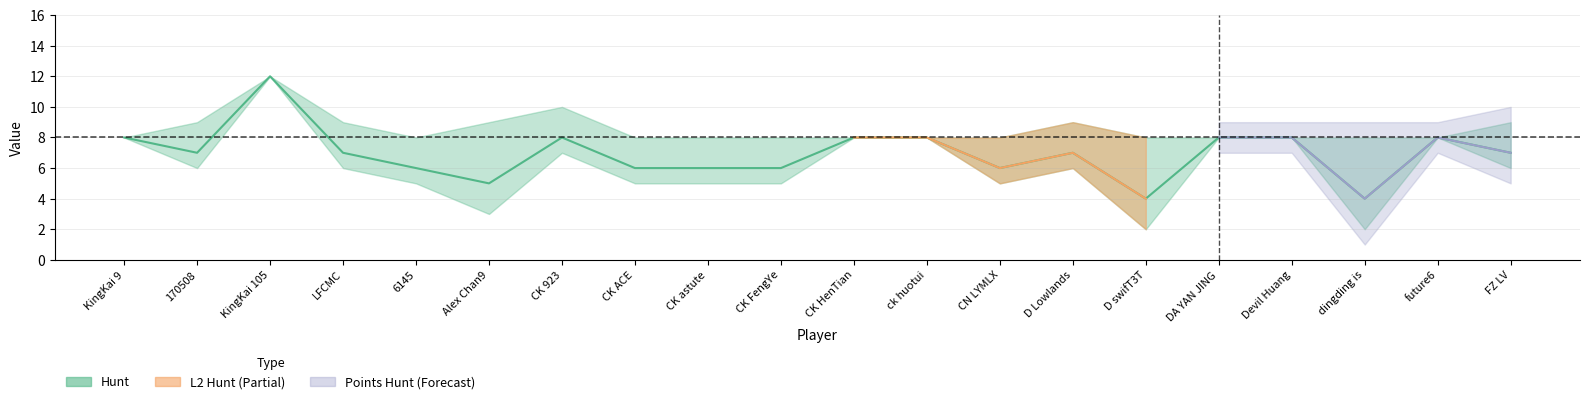

What is the label of the 12th point from the right?

CK astute